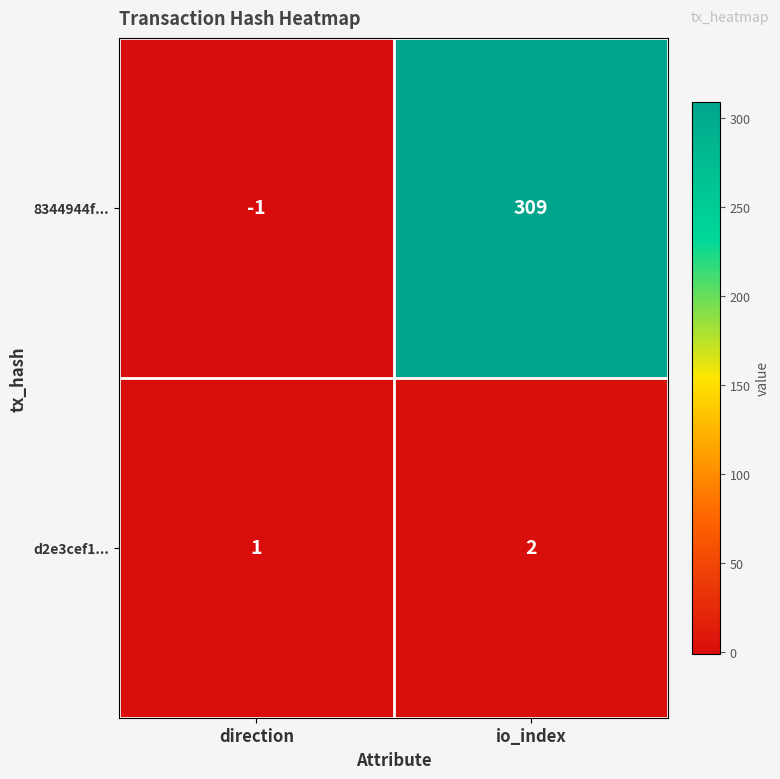

Which series has the largest total across all categories?

8344944f...